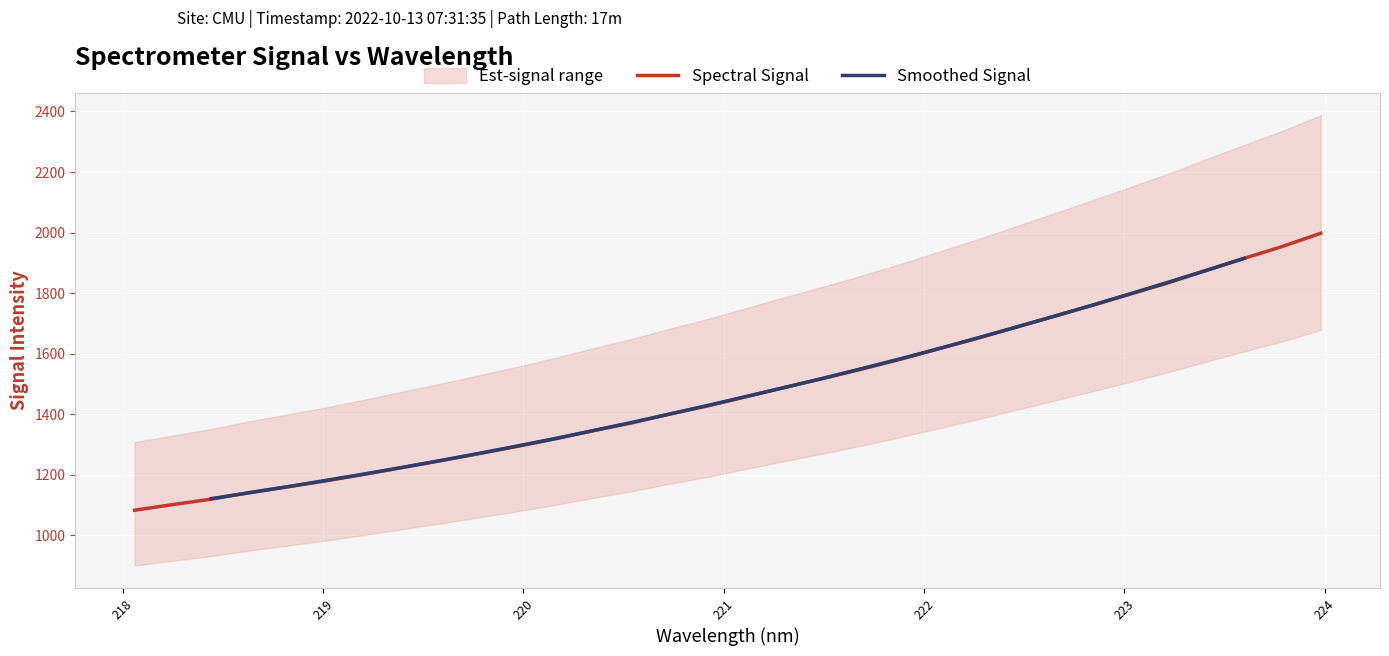

True or false: the data shows 2593.3 at 222.8355.

False